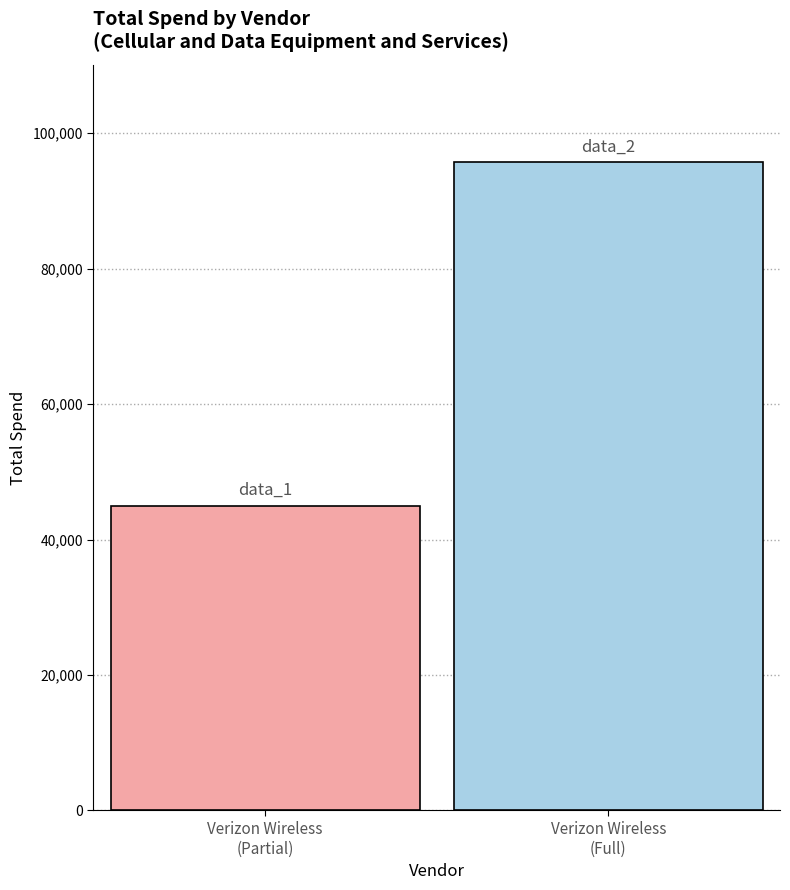

Count the number of data series in this chart.

2